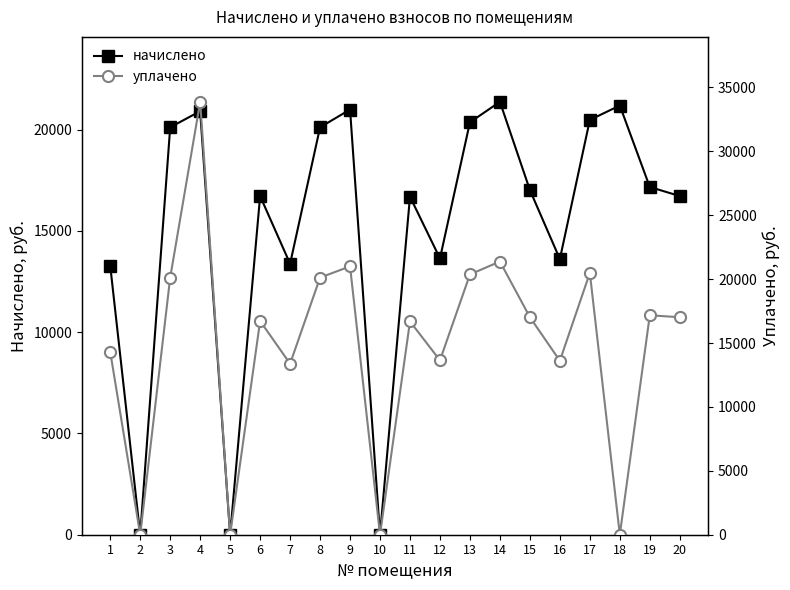

What is the sum of the начислено values at 6 and 18?

37922.4